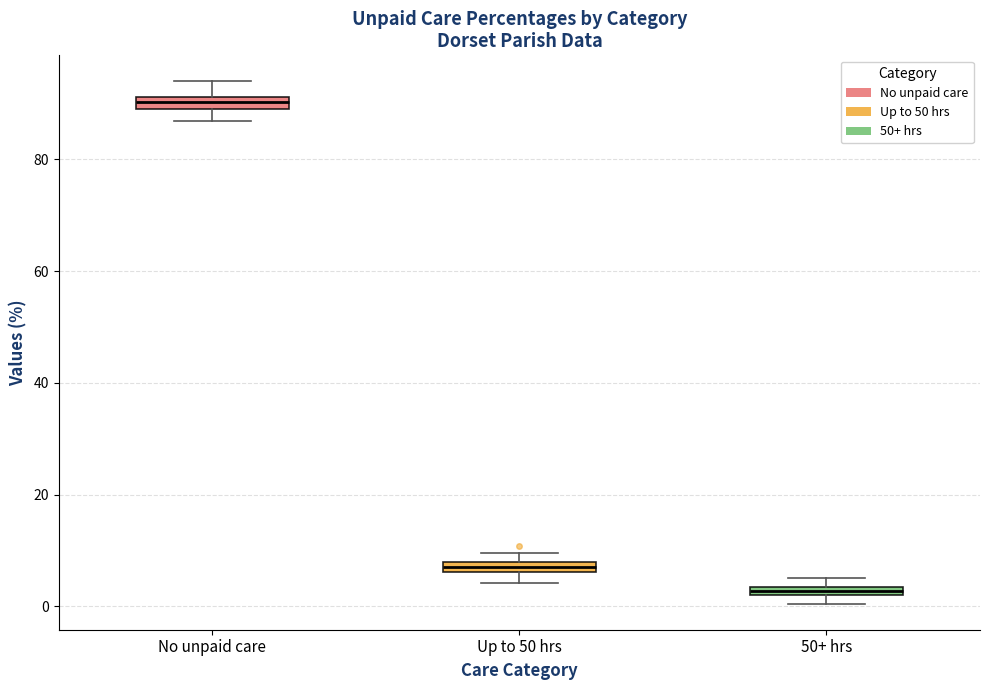

Which box has the lowest median line?

50+ hrs